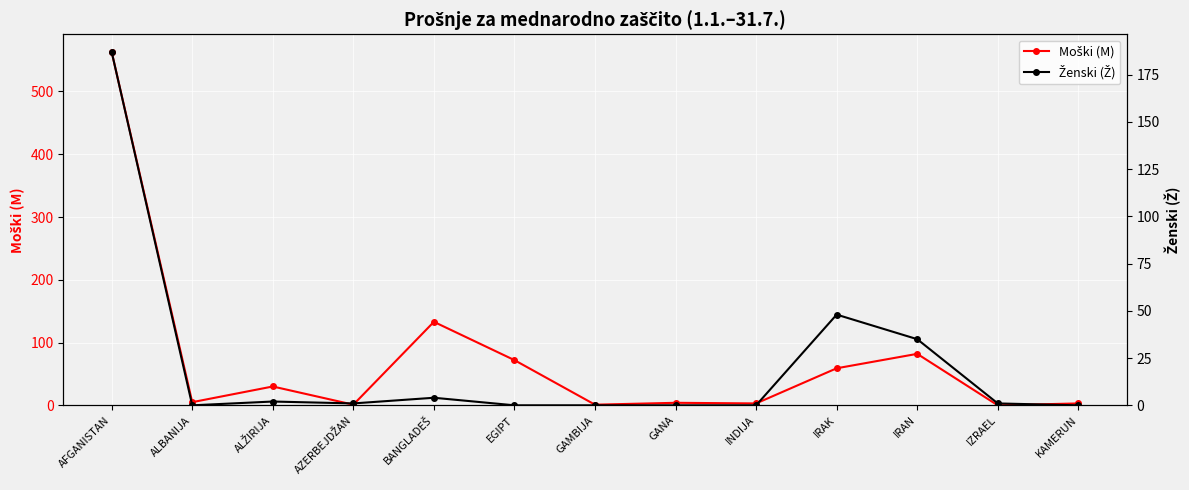

Which category has the highest value across all series?

AFGANISTAN